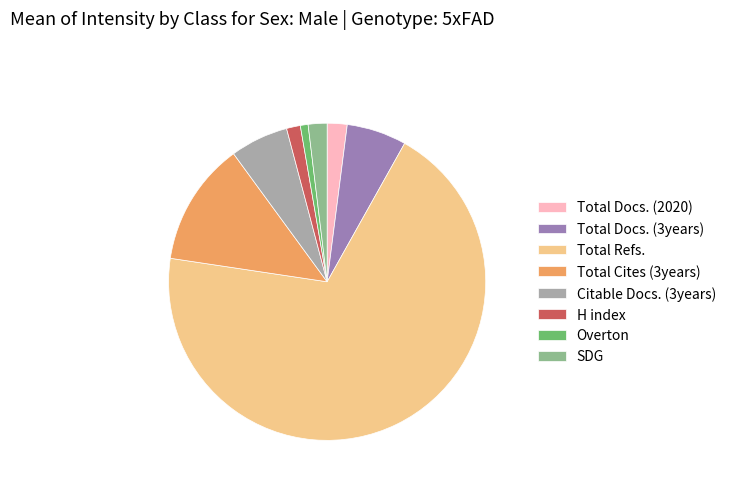

Which has a higher value, Total Cites (3years) or Total Docs. (3years)?

Total Cites (3years)